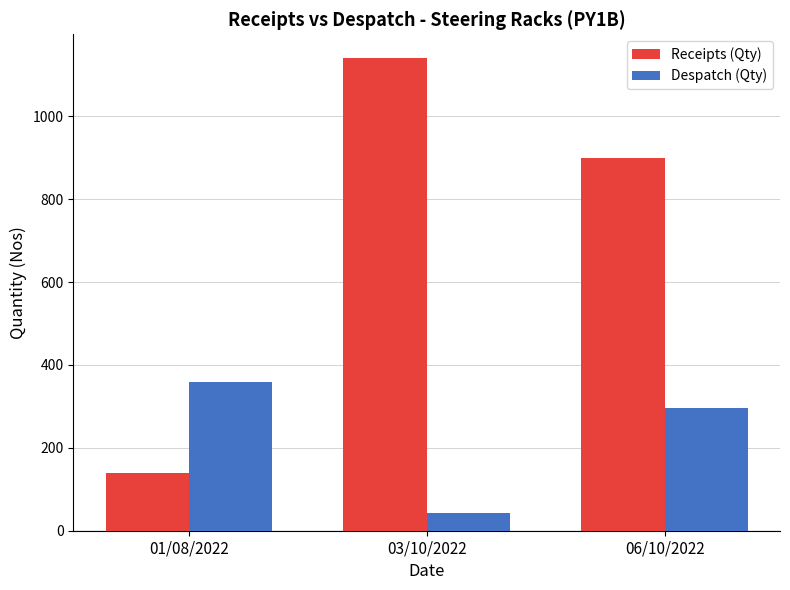

Are the bars horizontal?

No